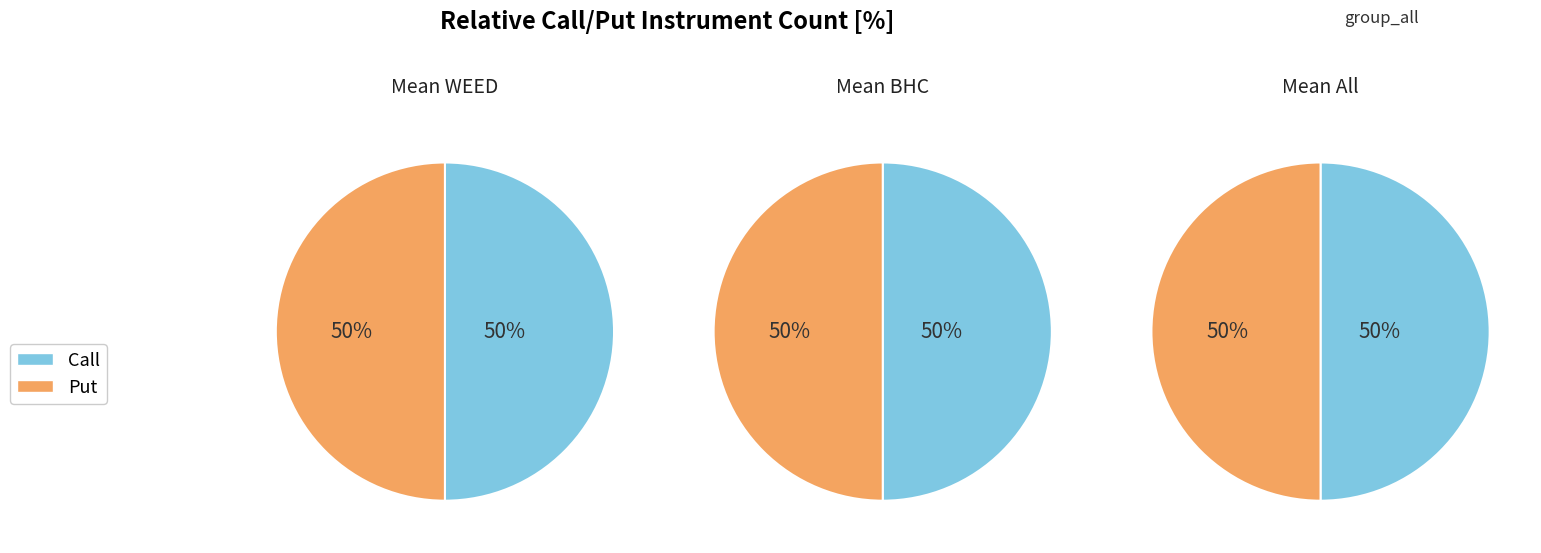

True or false: 19 accounts for 12% of the total.

False